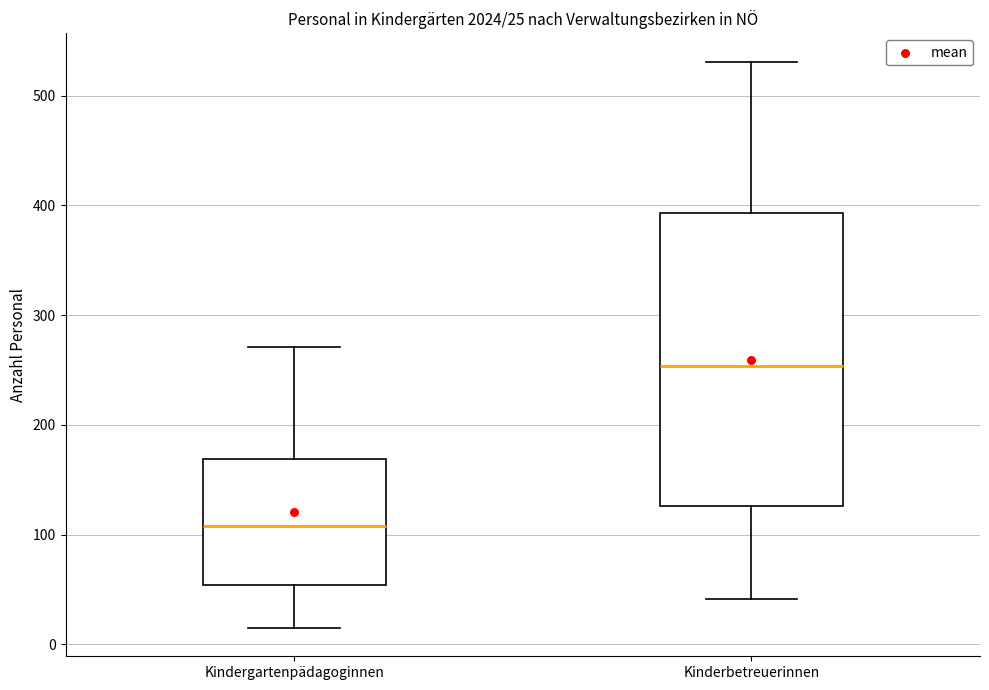

Comparing the boxes themselves (not the whiskers), which one is the tallest?

Kinderbetreuerinnen